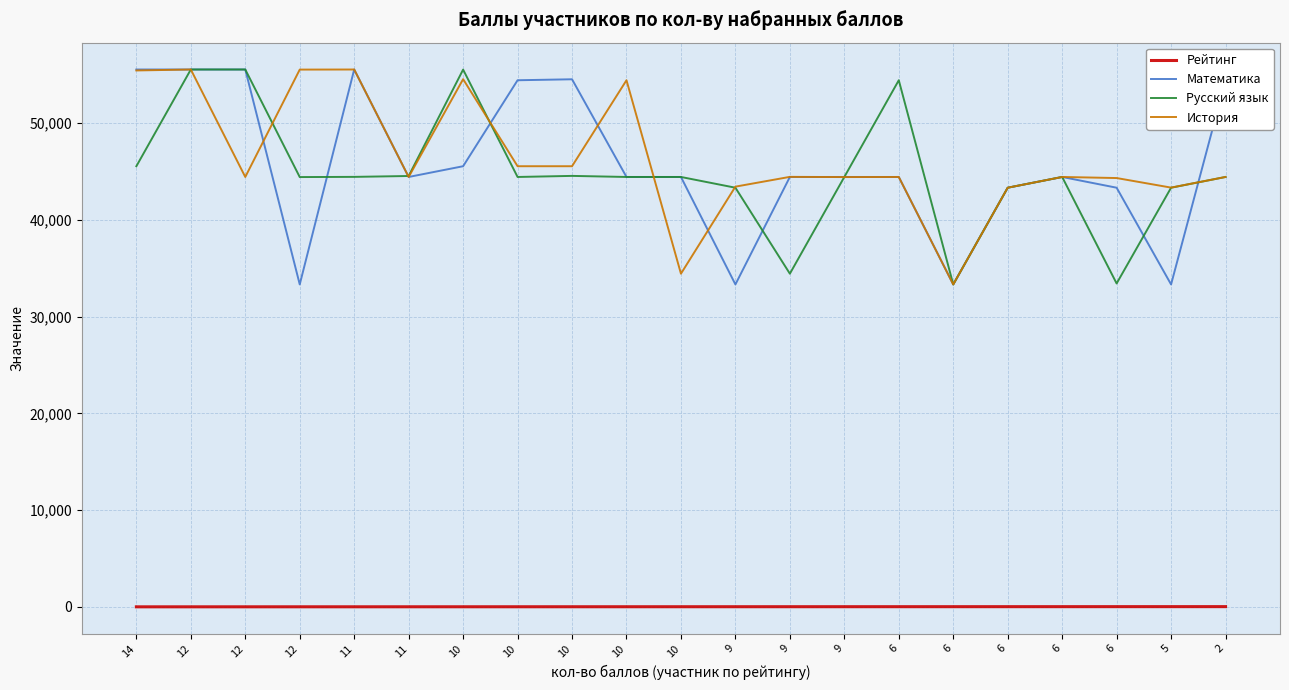

At which category does the chart reach its minimum across all series?

14